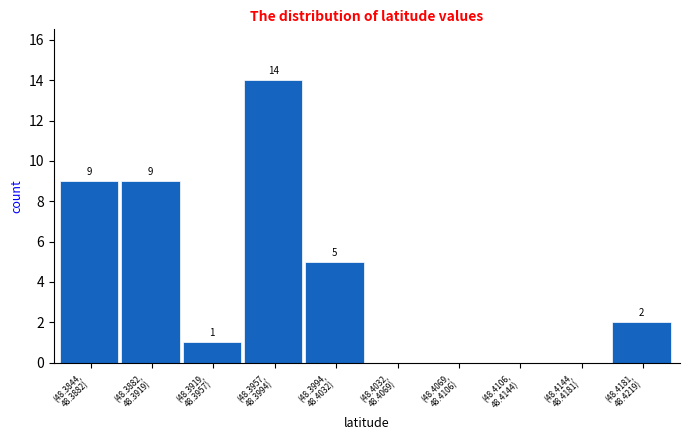

What is the sum of all values?

40